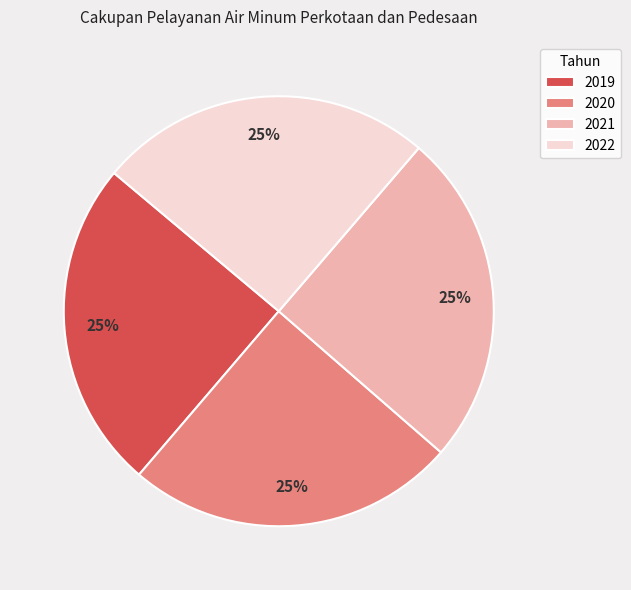

Approximately how many times larger is the value at 2021 compared to 2019?

1.0